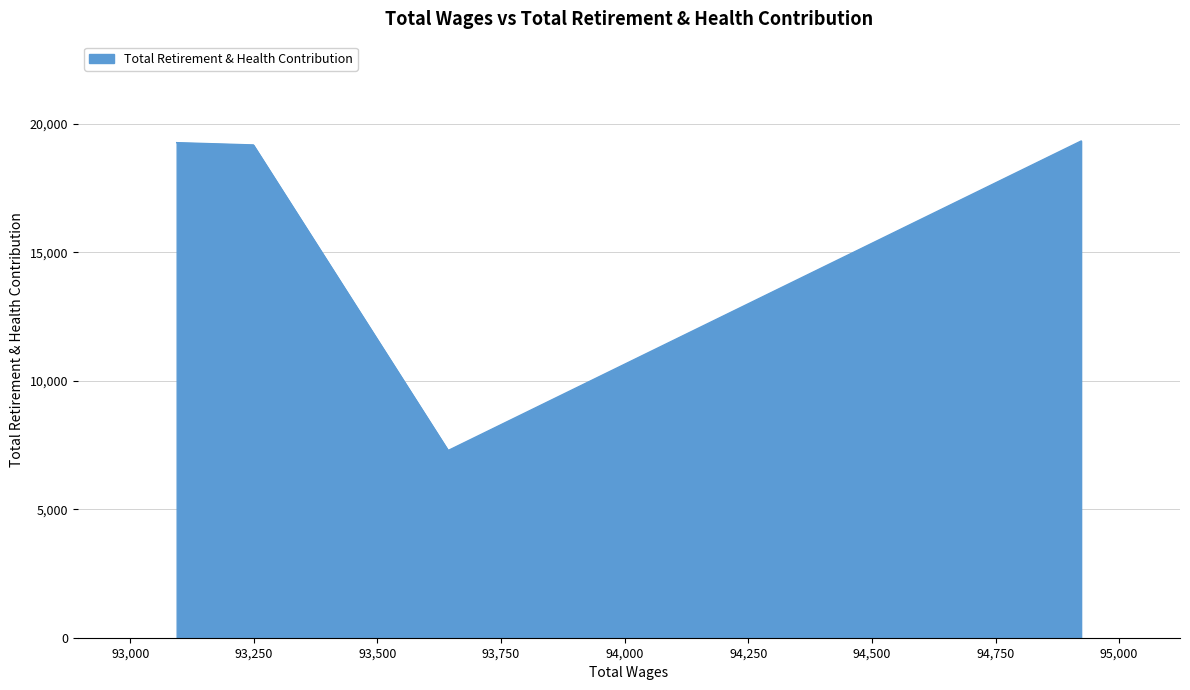

What is the smallest value displayed?

7288